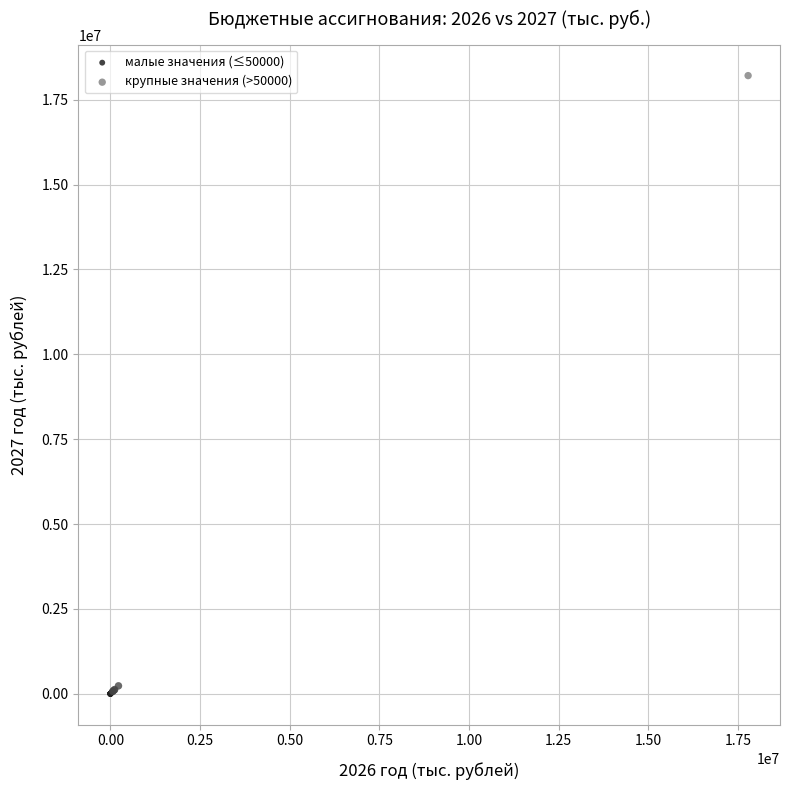

Which series reaches the maximum Y coordinate?

крупные значения (>50000)